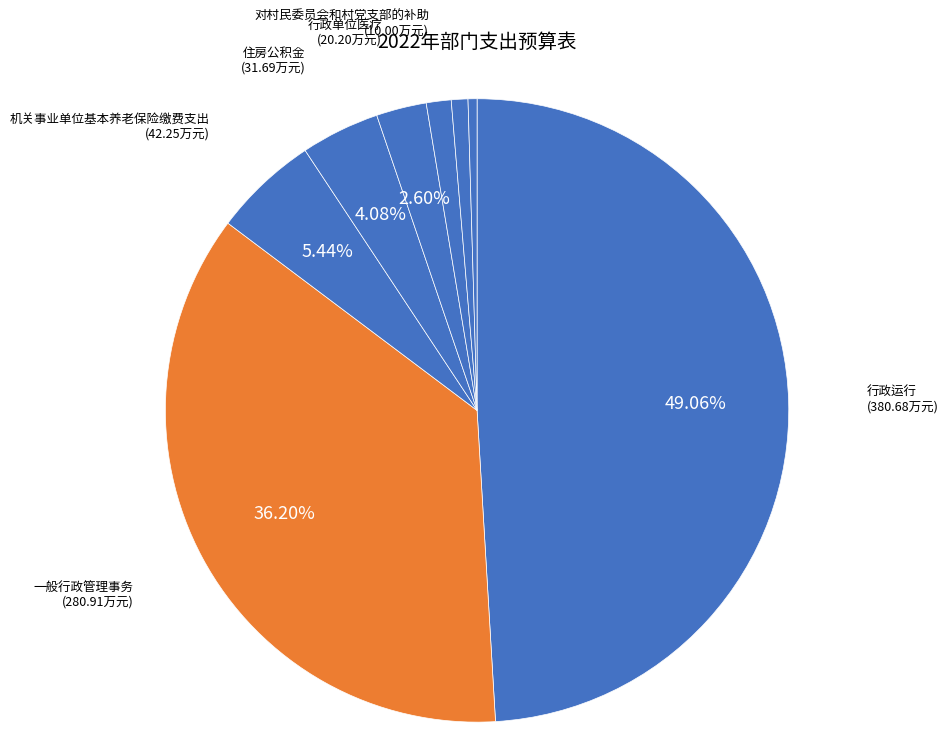

How many slices are in this pie chart?

8